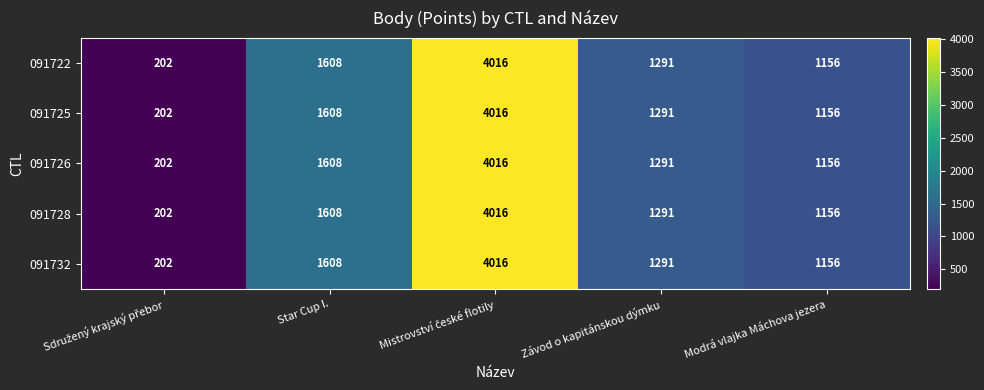

What is the minimum value for 091732?

202